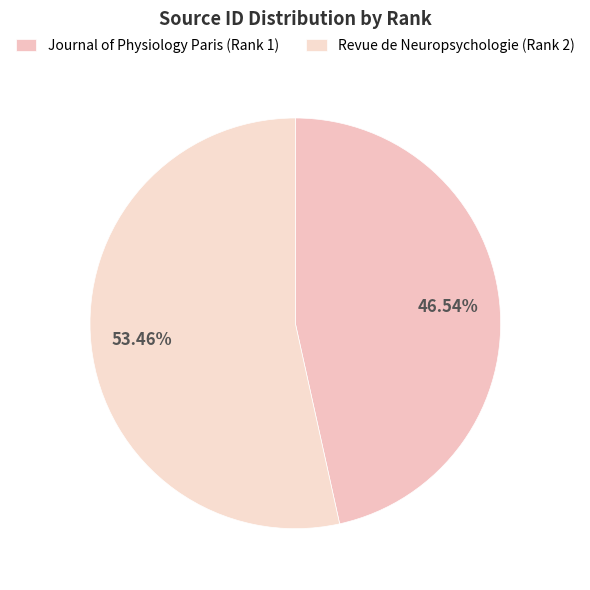

Which slice is the smallest?

Journal of Physiology Paris (Rank 1)